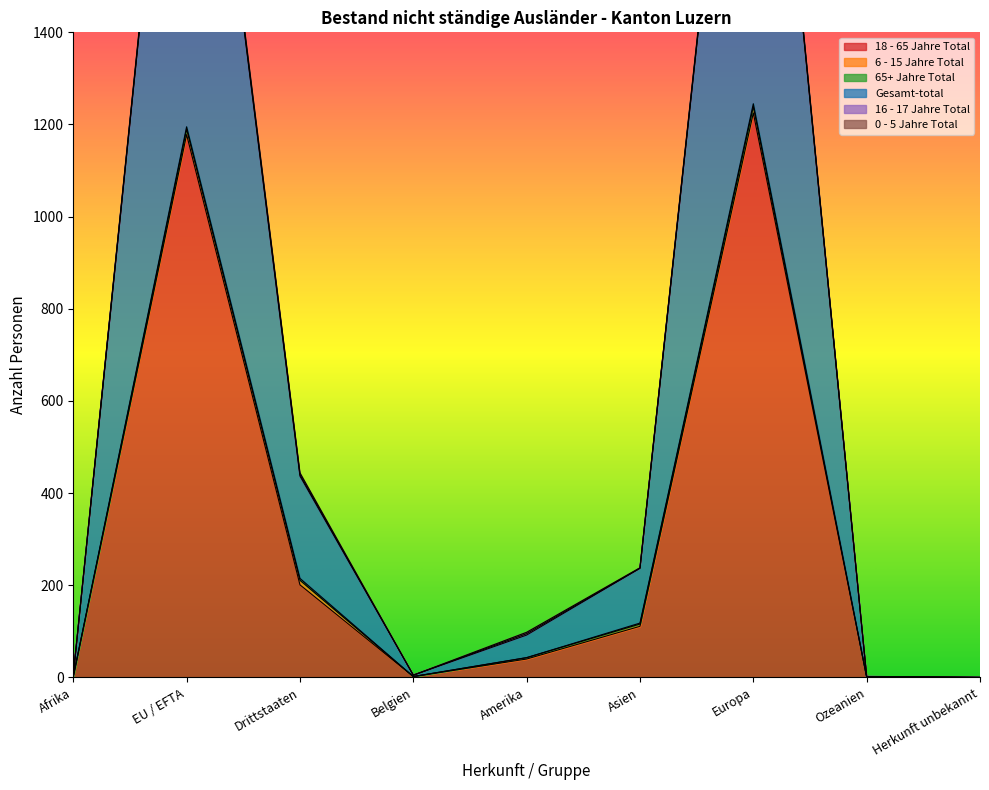

At which label does 6 - 15 Jahre Total reach its minimum?

Afrika